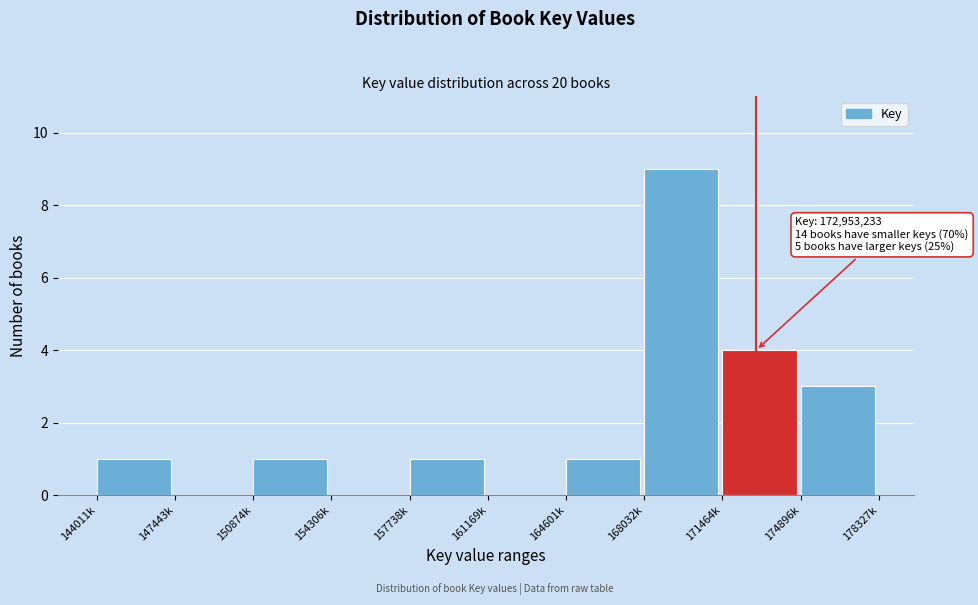

Reading left to right, extract all data points from this chart.

144011k=1	147443k=0	150874k=1	154306k=0	157738k=1	161169k=0	164601k=1	168032k=9	171464k=4	174896k=3